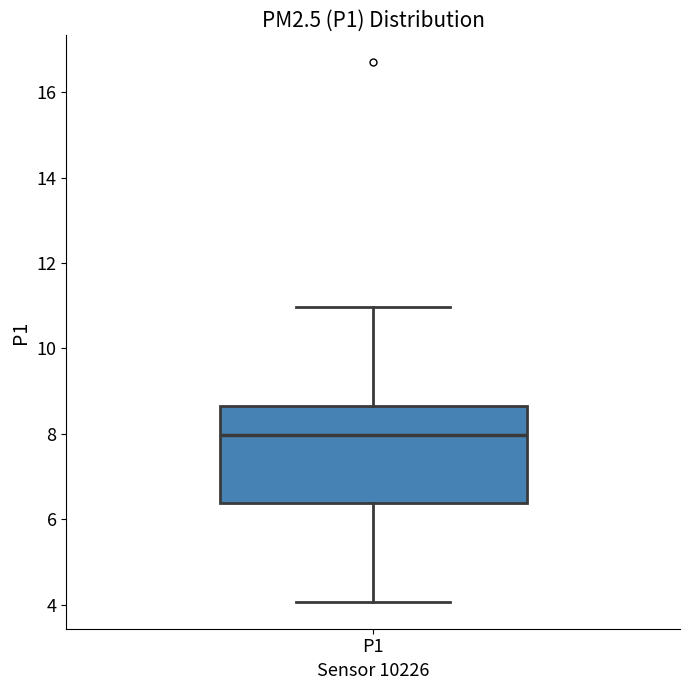

Read this box plot against the y-axis: the position of the median line, the range covered by the box, and the ends of both whiskers. The values are not printed on the chart, so give them approximately, as read against the axis.

median 8.0, box 6.4 to 8.6, whiskers 4.0 to 11.0